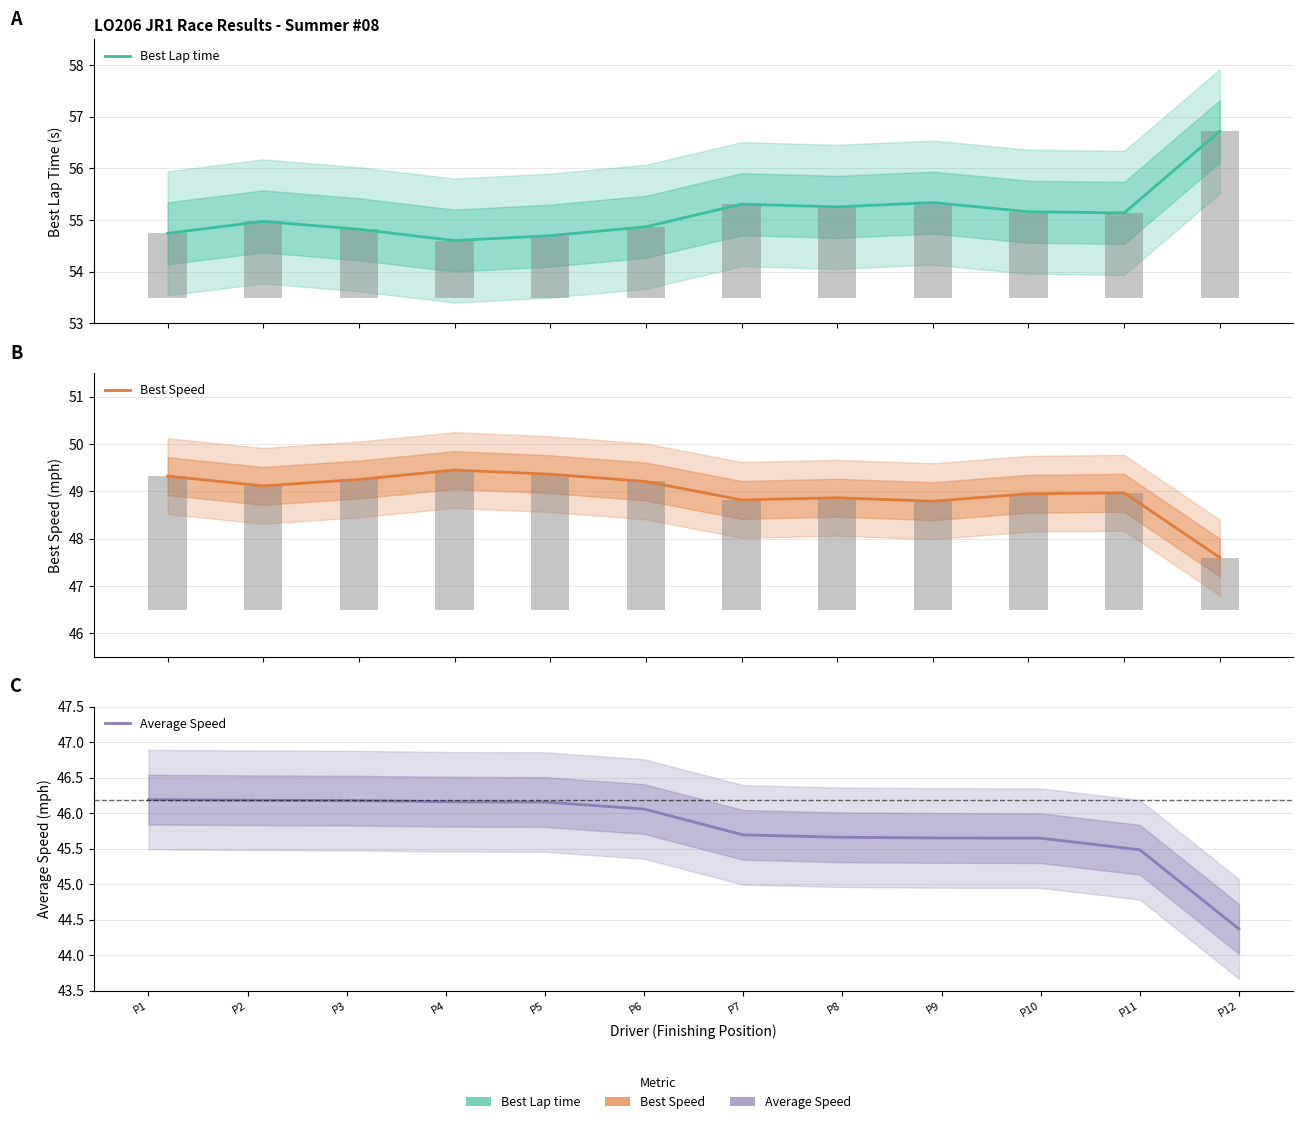

What is the smallest value displayed?

44.4